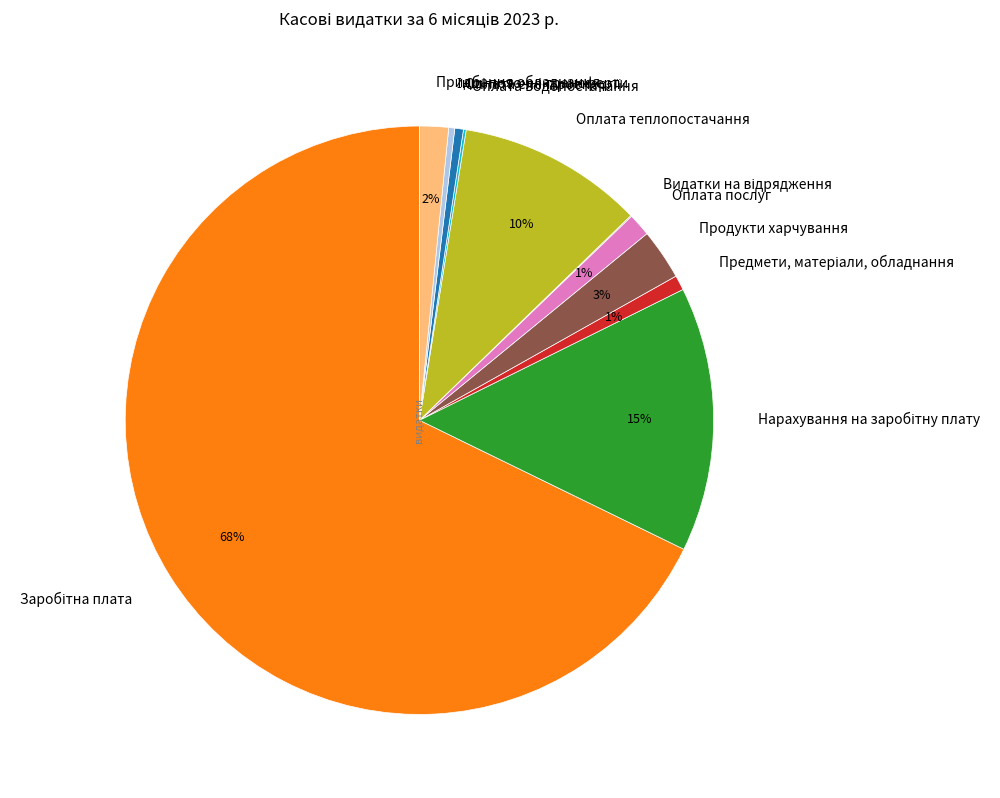

Do Оплата послуг and Придбання обладнання together represent more than half of the pie?

No